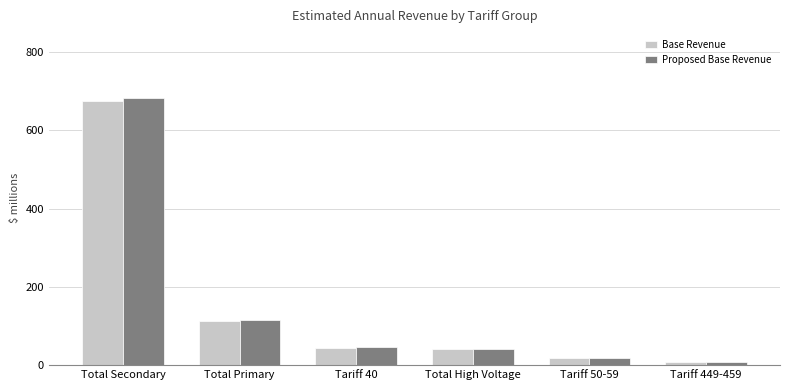

Does the chart contain any negative values?

No